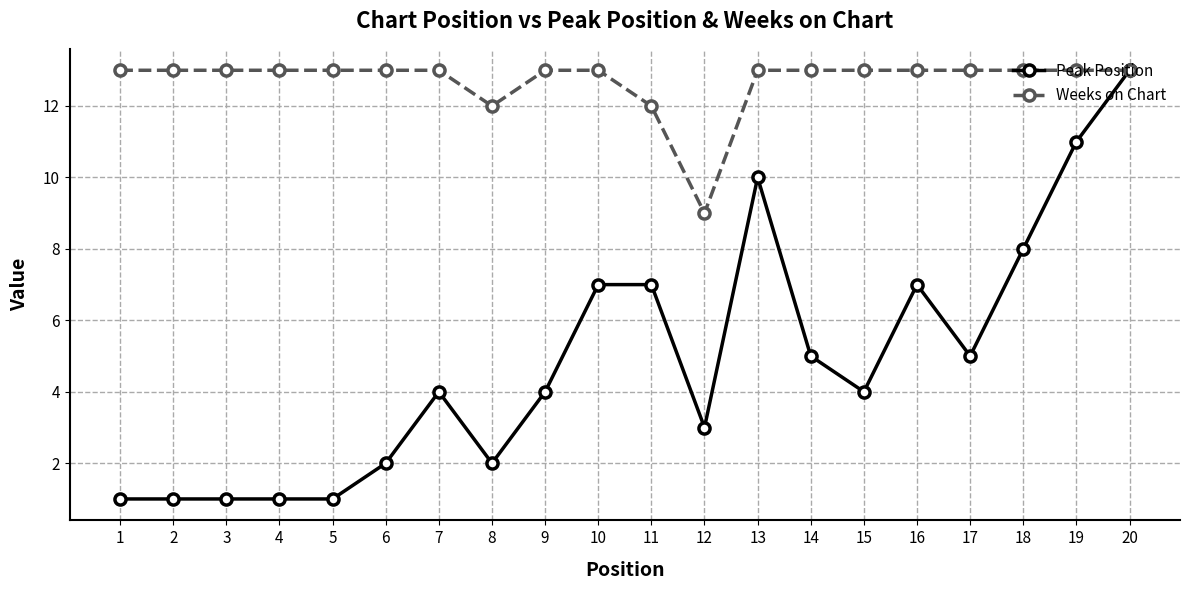

Count the number of data series in this chart.

2